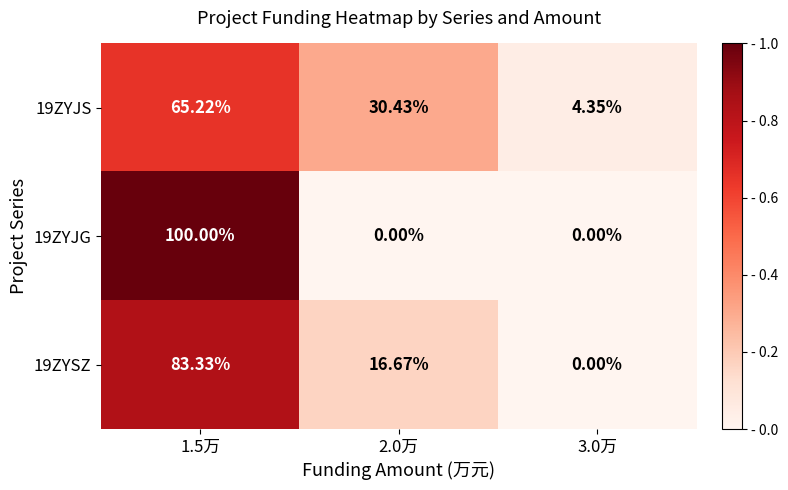

What is the greatest value displayed?

100.0